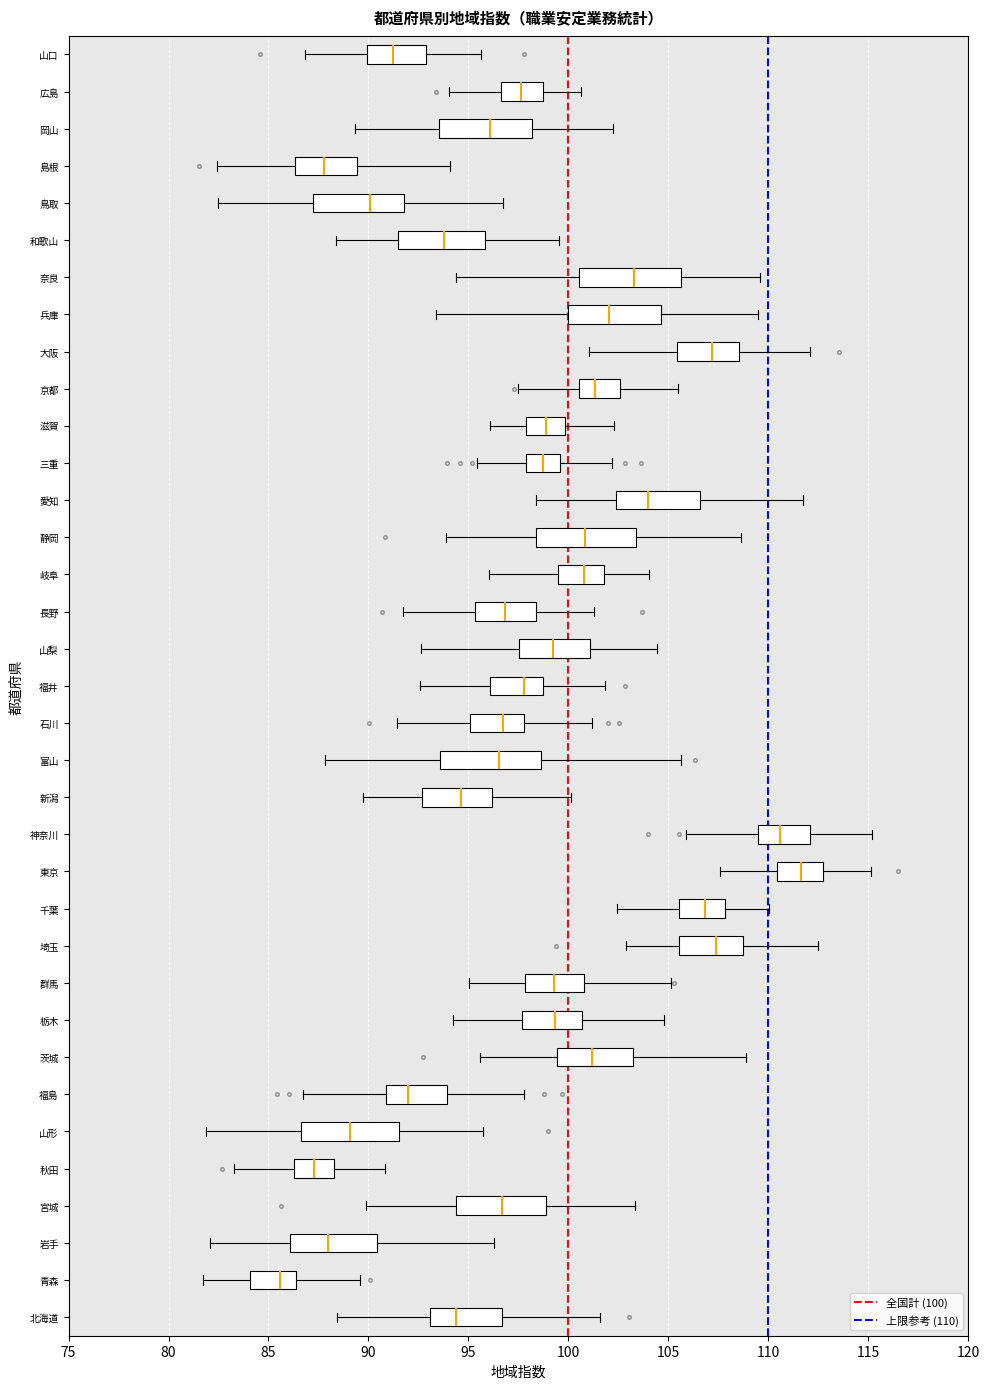

Which box has the furthest to the left median line?

青森